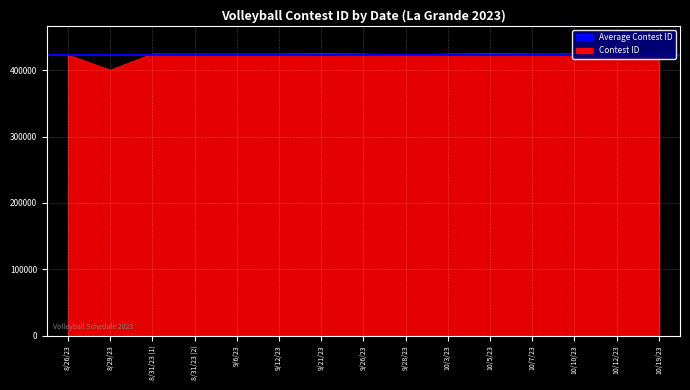

Which label corresponds to the smallest value in the chart?

8/29/23